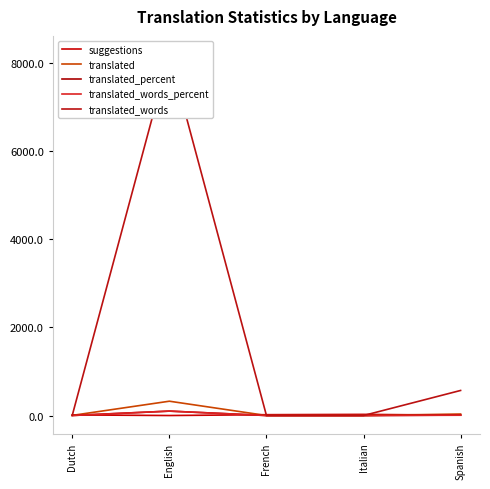

At which category is the sum across all series the highest?

English